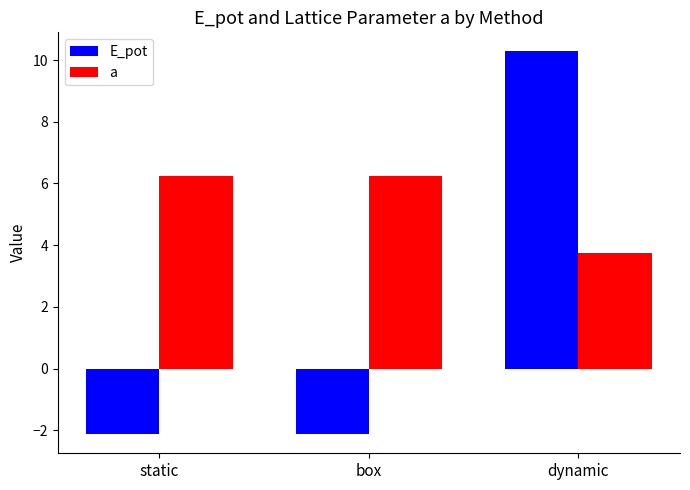

What is the average value of the E_pot series?

2.0